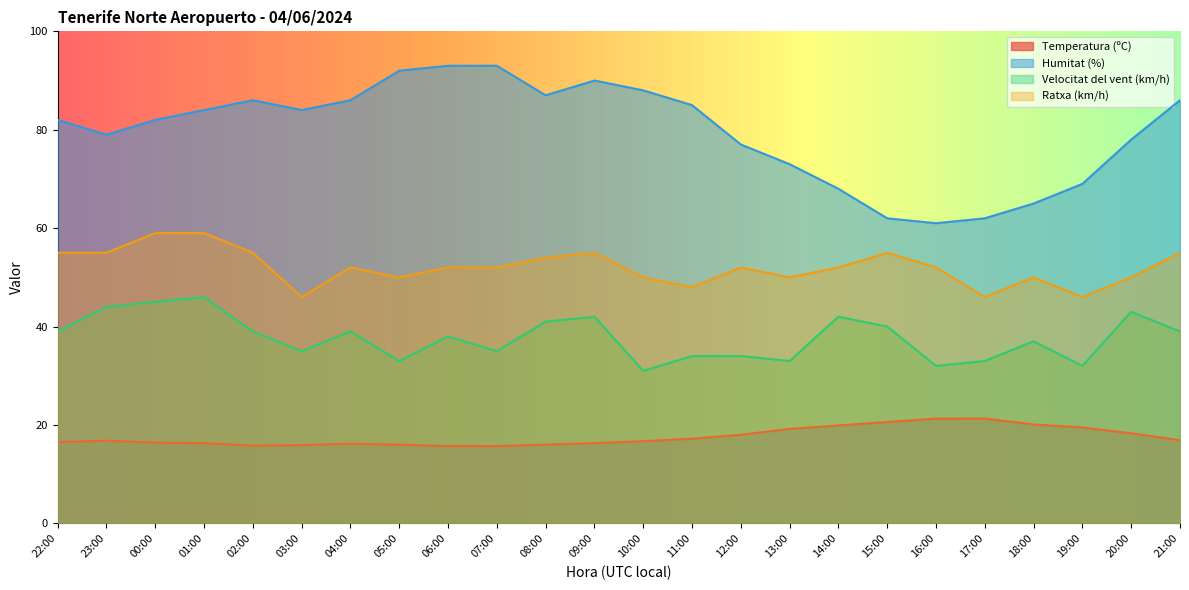

How many interior local peaks does the Humitat (%) series have?

2